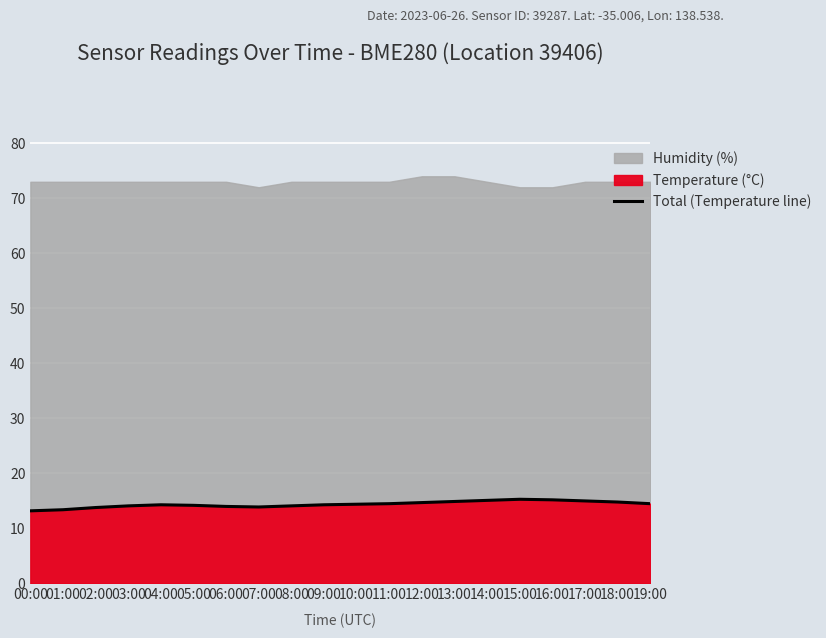

What is the change in value from 04:00 to 13:00?

+0.6